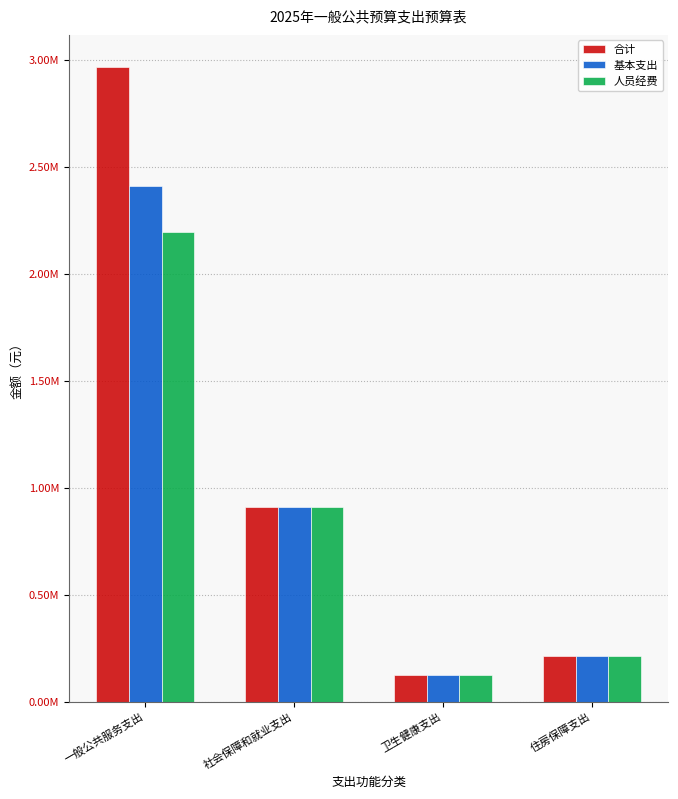

Does the chart contain stacked bars?

No